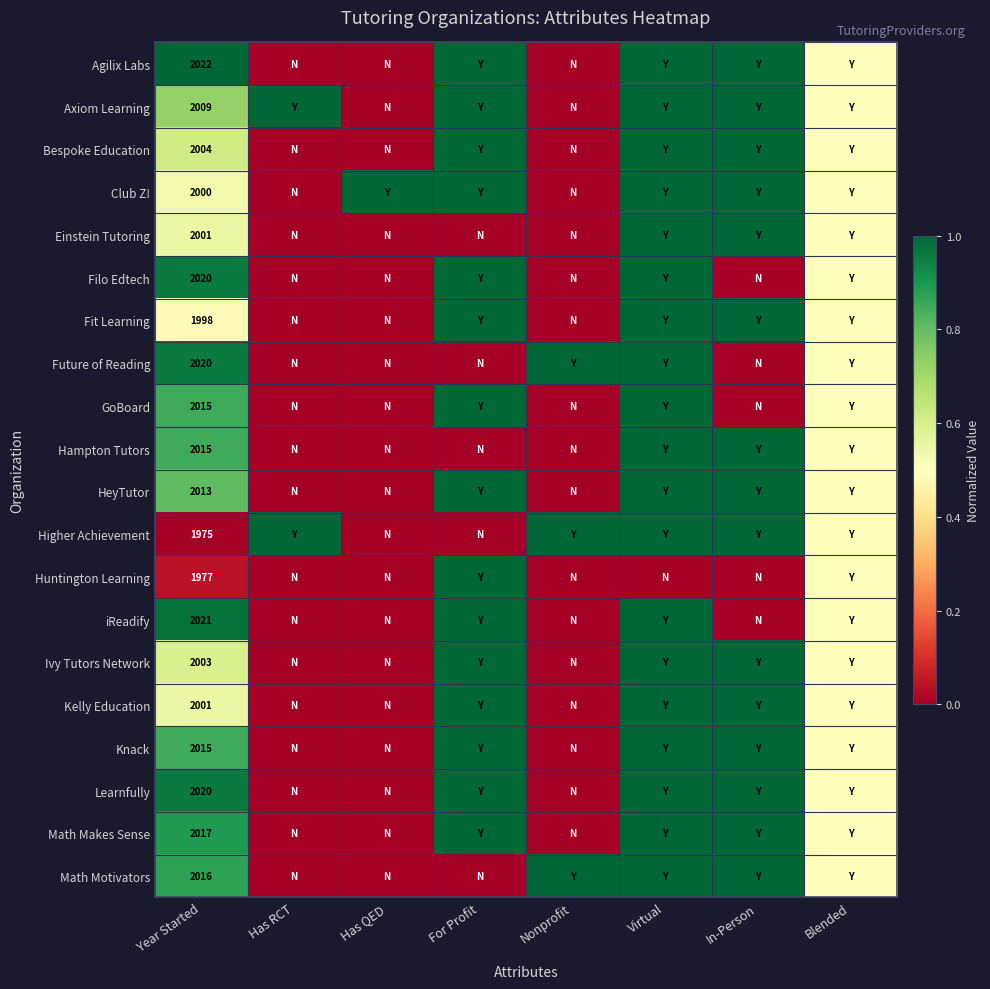

What is the maximum value shown in the chart?

1.0